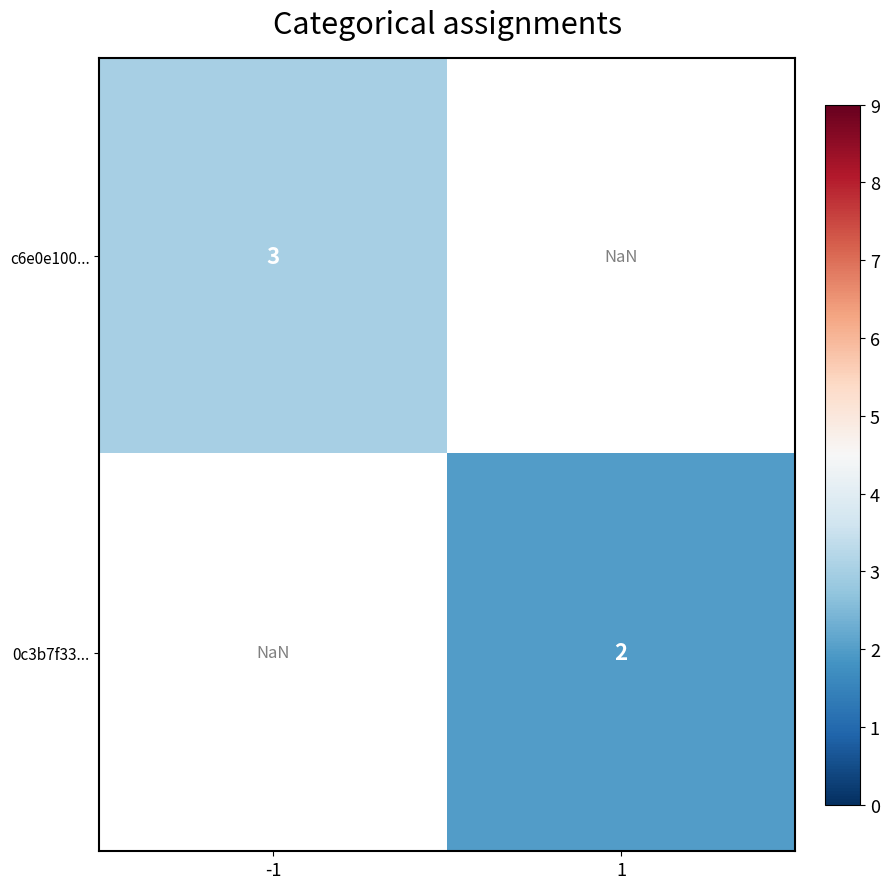

True or false: 0c3b7f33... has a value of 3.4 at 1.

False